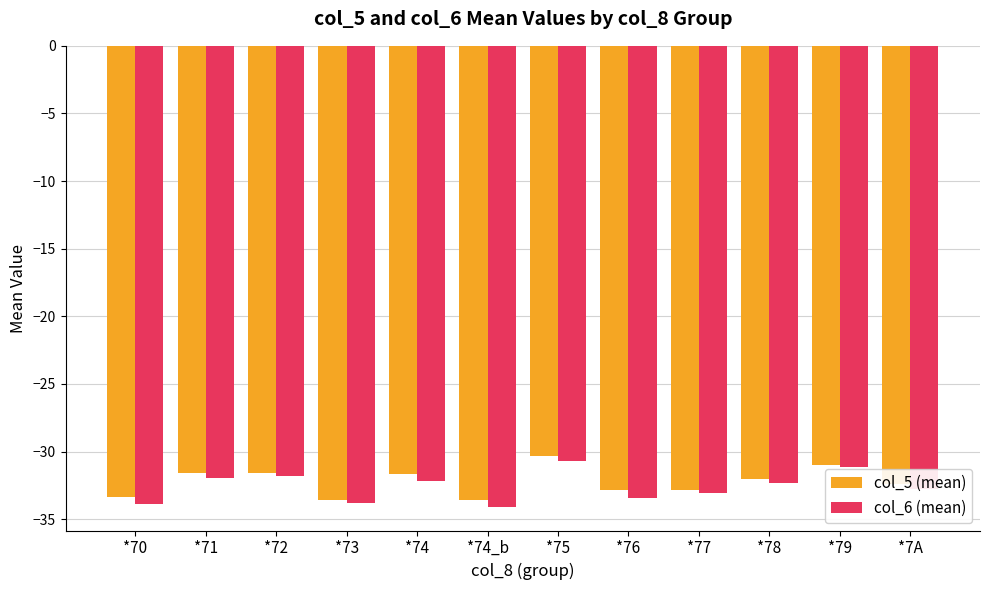

Are the bars grouped side by side (vs. stacked)?

Yes